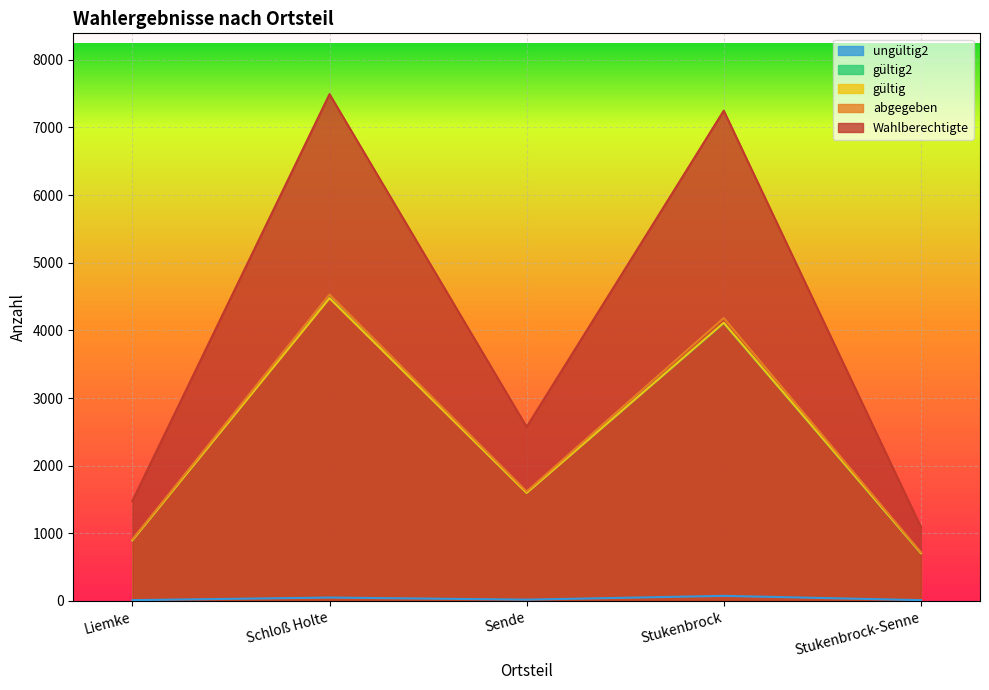

At which category is the sum across all series the highest?

Schloß Holte